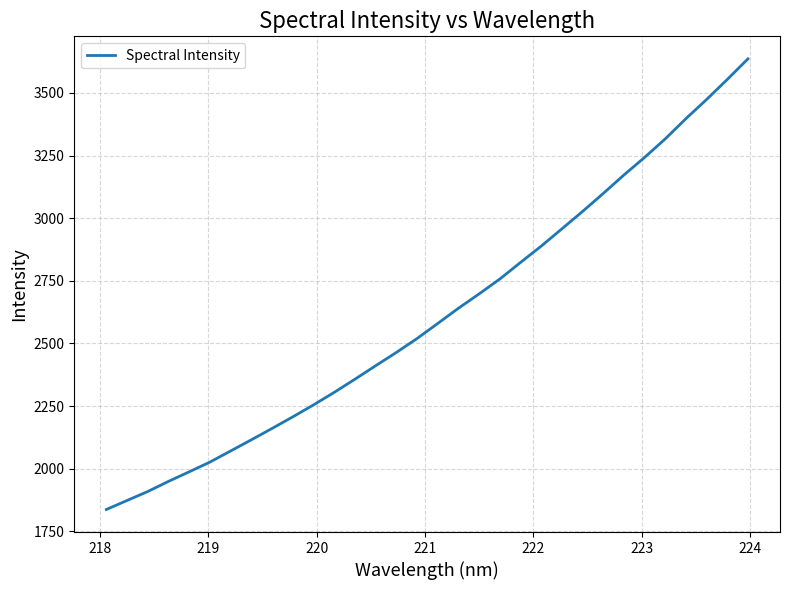

What is the difference between the maximum and minimum values?

1799.0